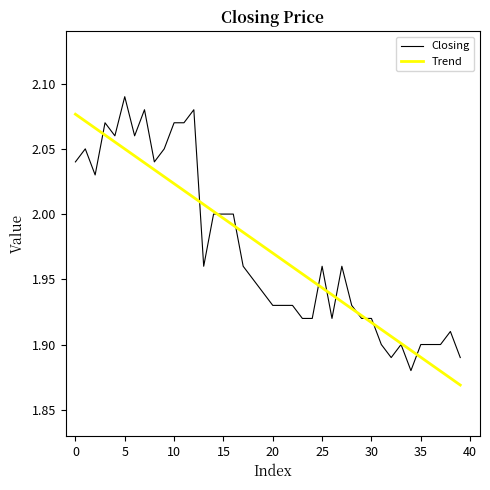

List the series in order of their peak value, highest first.

Closing, Trend